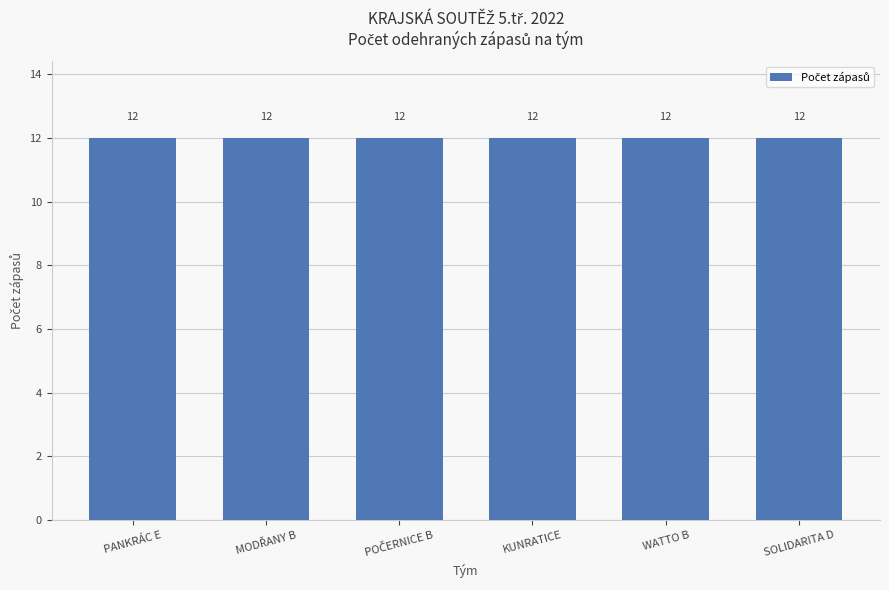

Does the chart contain stacked bars?

No